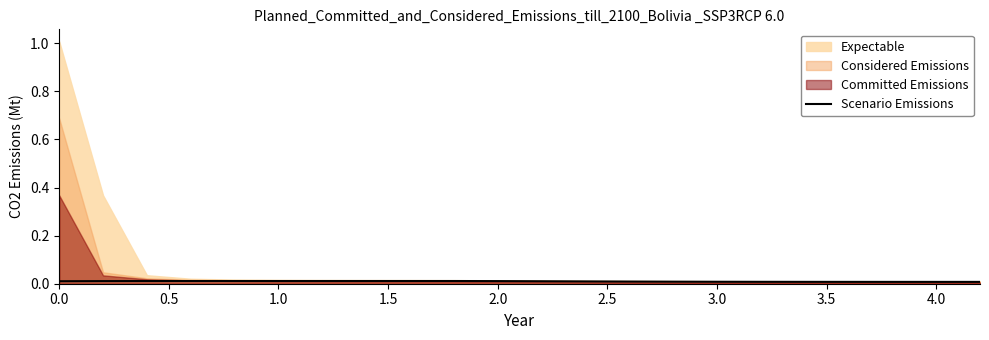

The Scenario Emissions series shows 0.0 at 4.0. True or false?

True